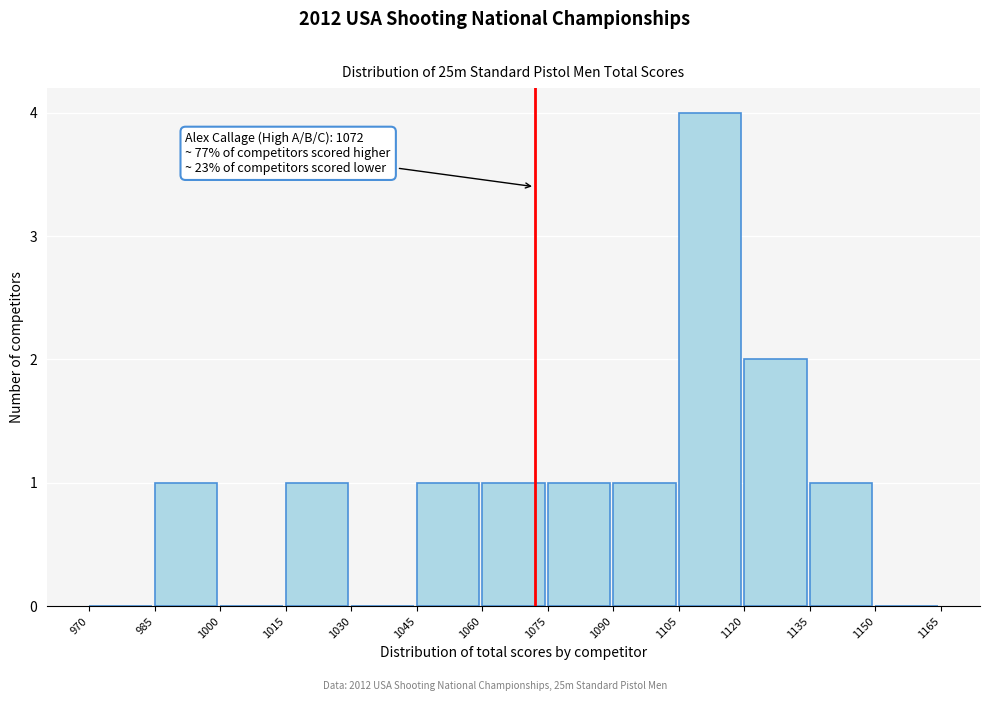

Which range on the x-axis has the tallest bar?

1105 to 1120